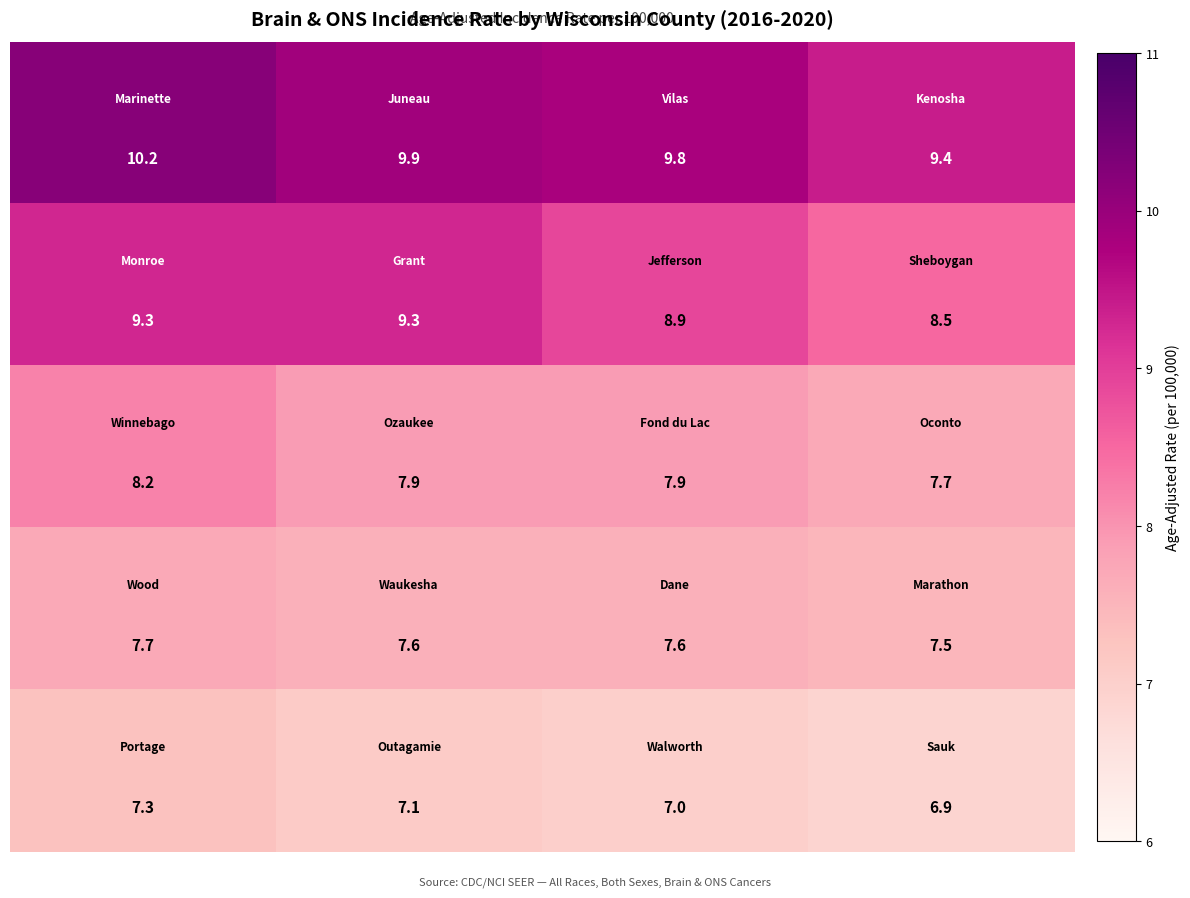

What is the maximum value shown in the chart?

10.2